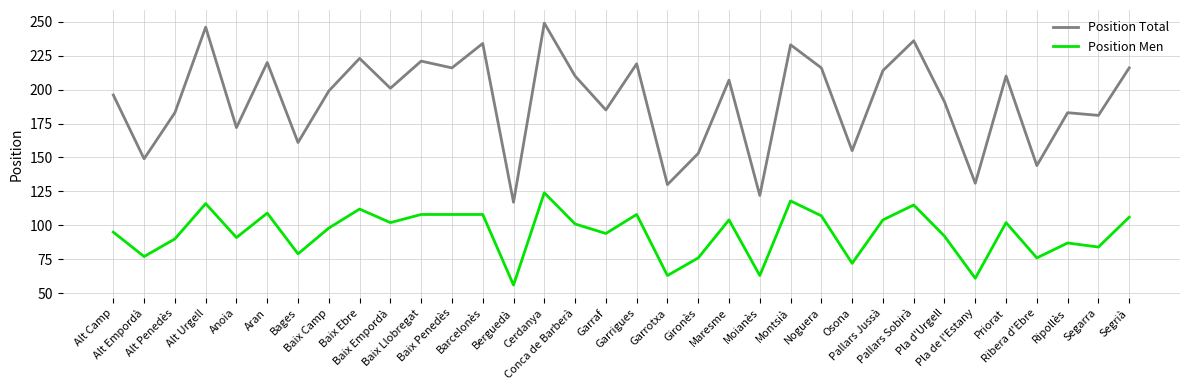

Which label corresponds to the largest value in the chart?

Cerdanya